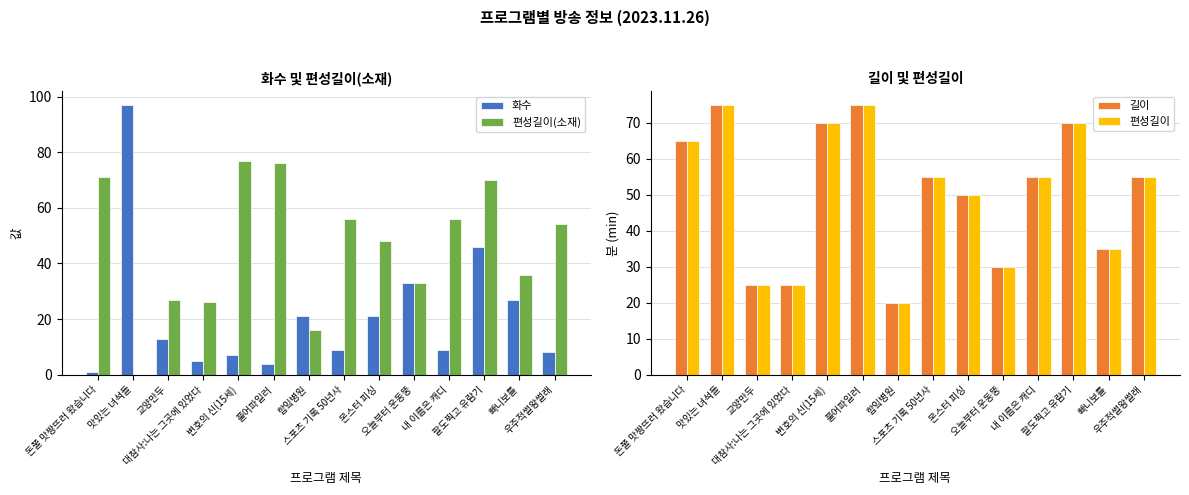

What is the value of the 화수 bar at the 7th from the left?

21